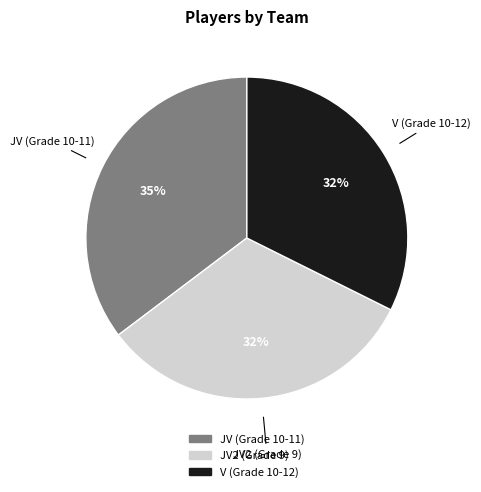

Is it true that V (Grade 10-12) is 32% of the pie?

True